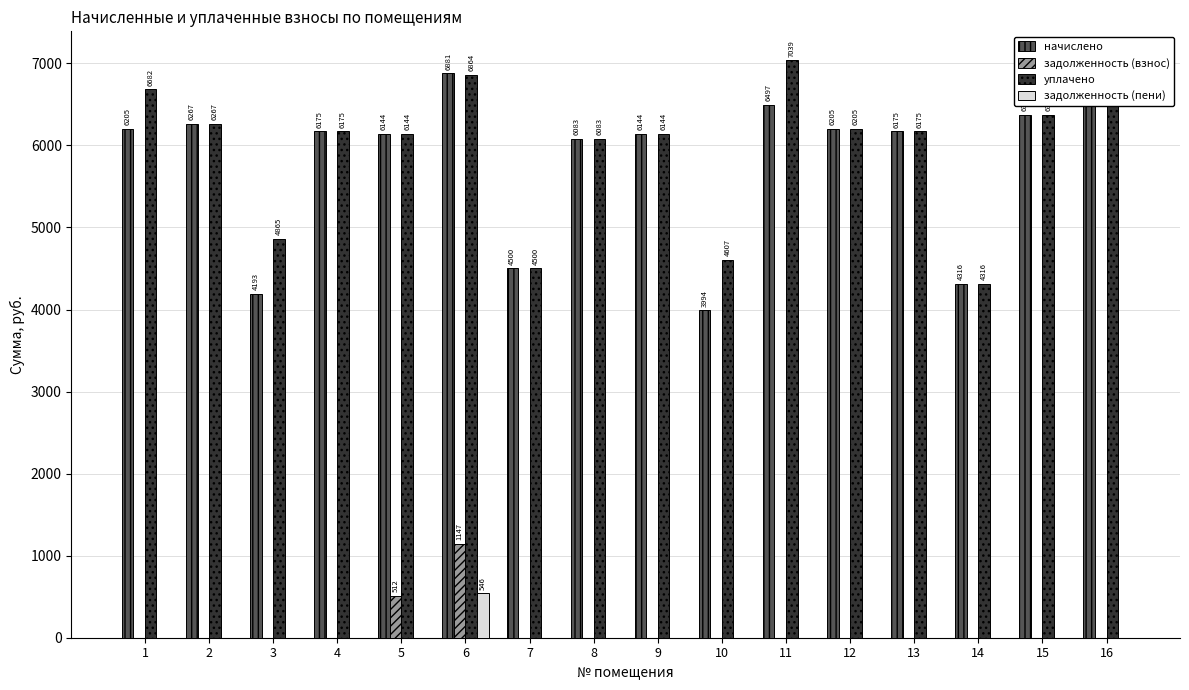

How many data points does each series have?

16